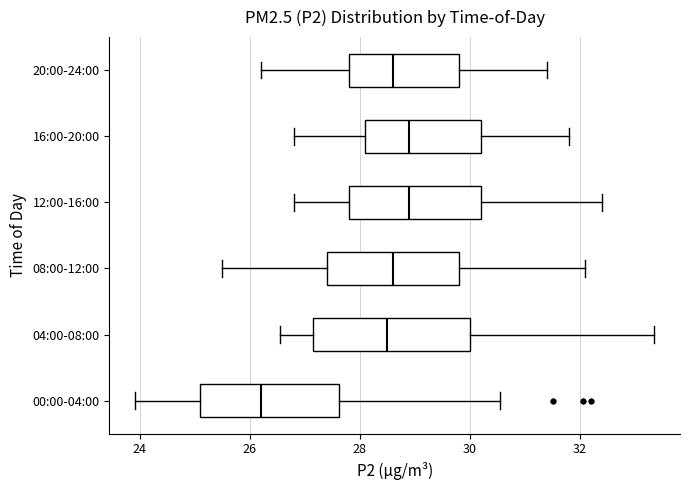

Which box is the widest, from its left edge to its right edge?

04:00-08:00